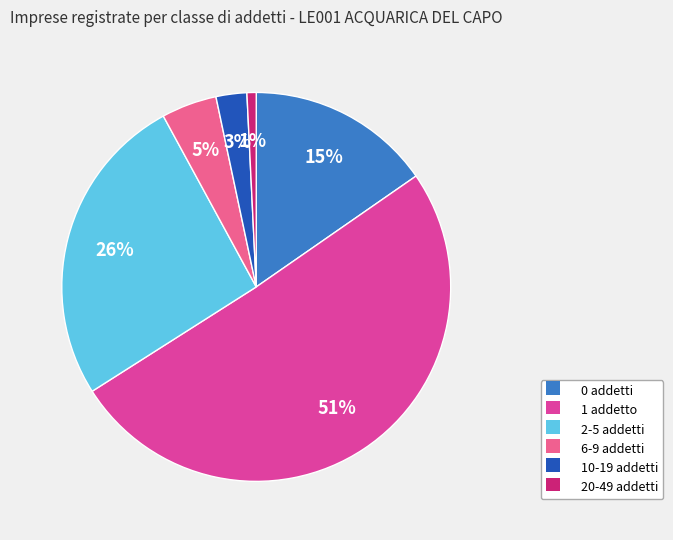

To the nearest percent, what is the combined percentage of 20-49 addetti and 0 addetti?

16%